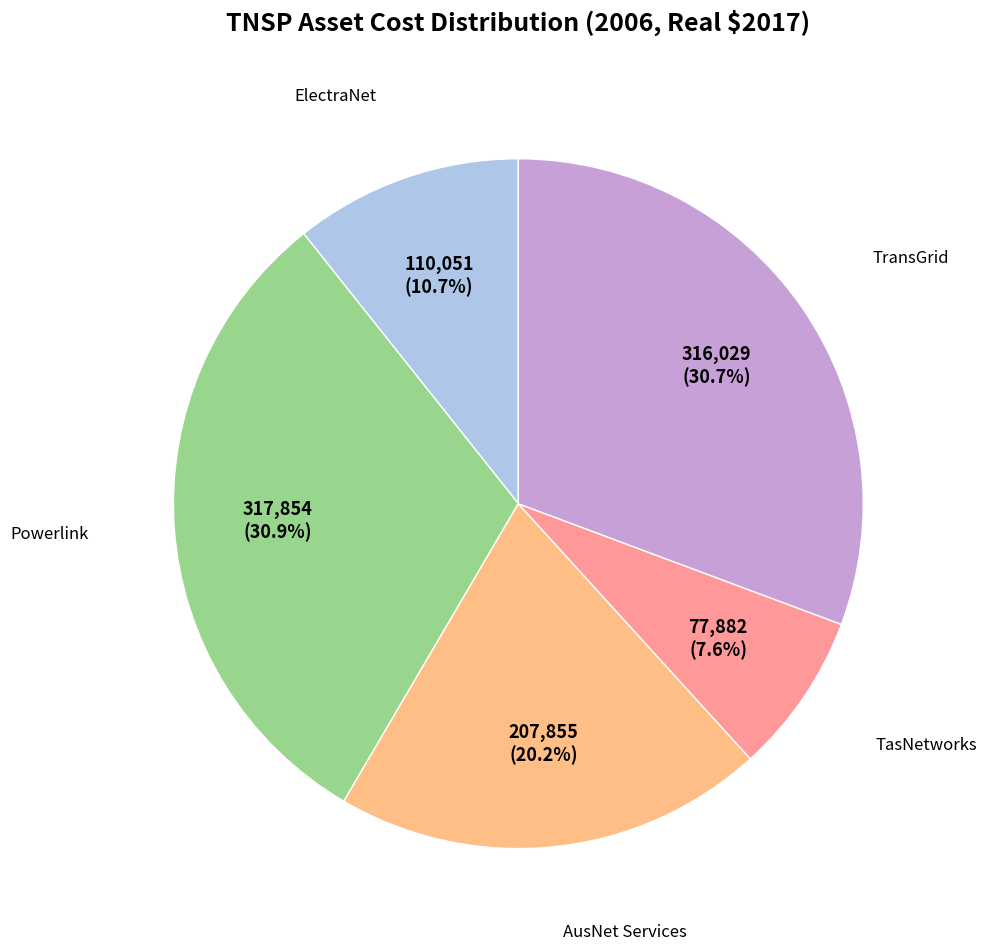

Is there a majority slice in this chart?

No